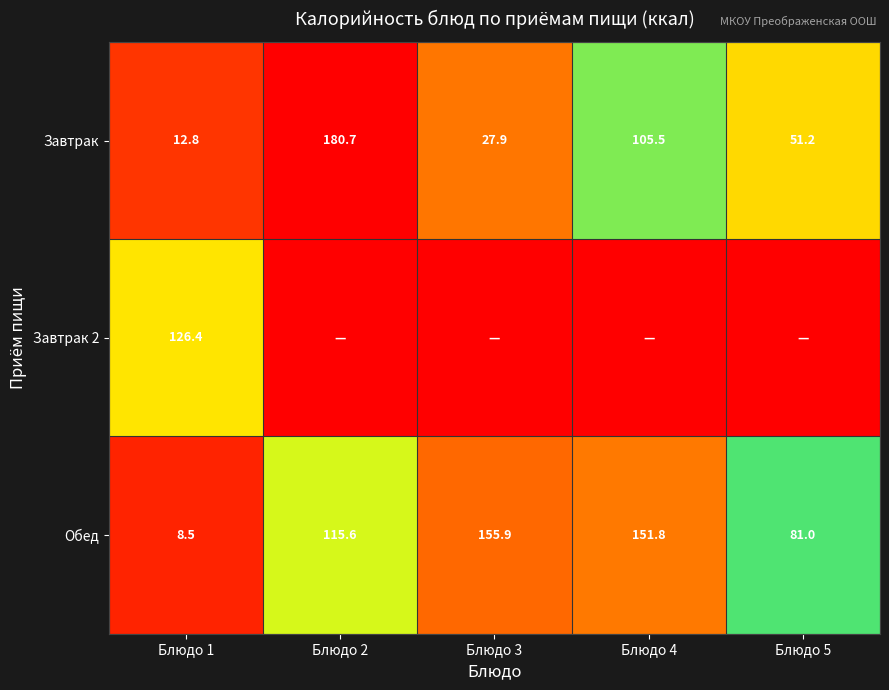

What is the lowest value of the Завтрак series?

12.8